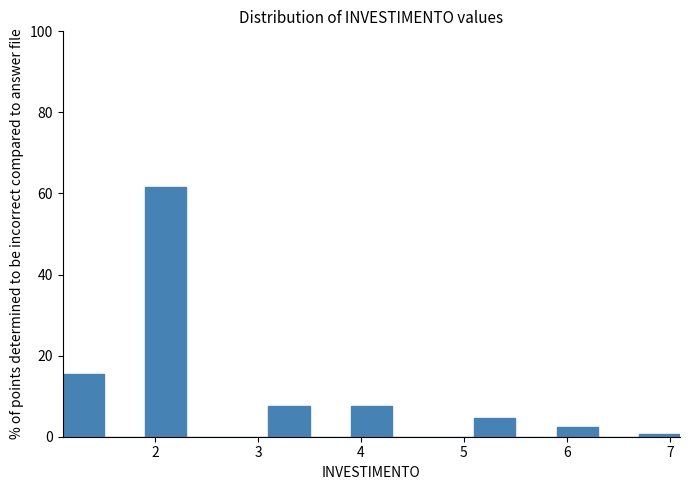

Reading left to right, transcribe this chart: for each bar, give the range it covers on the x-axis and its height. The values are not printed on the chart, so give them approximately, as read against the axis.

1.1 to 1.5: 16
1.5 to 1.9: 0
1.9 to 2.3: 62
2.3 to 2.7: 0
2.7 to 3.1: 0
3.1 to 3.5: 8
3.5 to 3.9: 0
3.9 to 4.3: 8
4.3 to 4.7: 0
4.7 to 5.1: 0
5.1 to 5.5: 4
5.5 to 5.9: 0
5.9 to 6.3: 2
6.3 to 6.7: 0
6.7 to 7.1: under 2